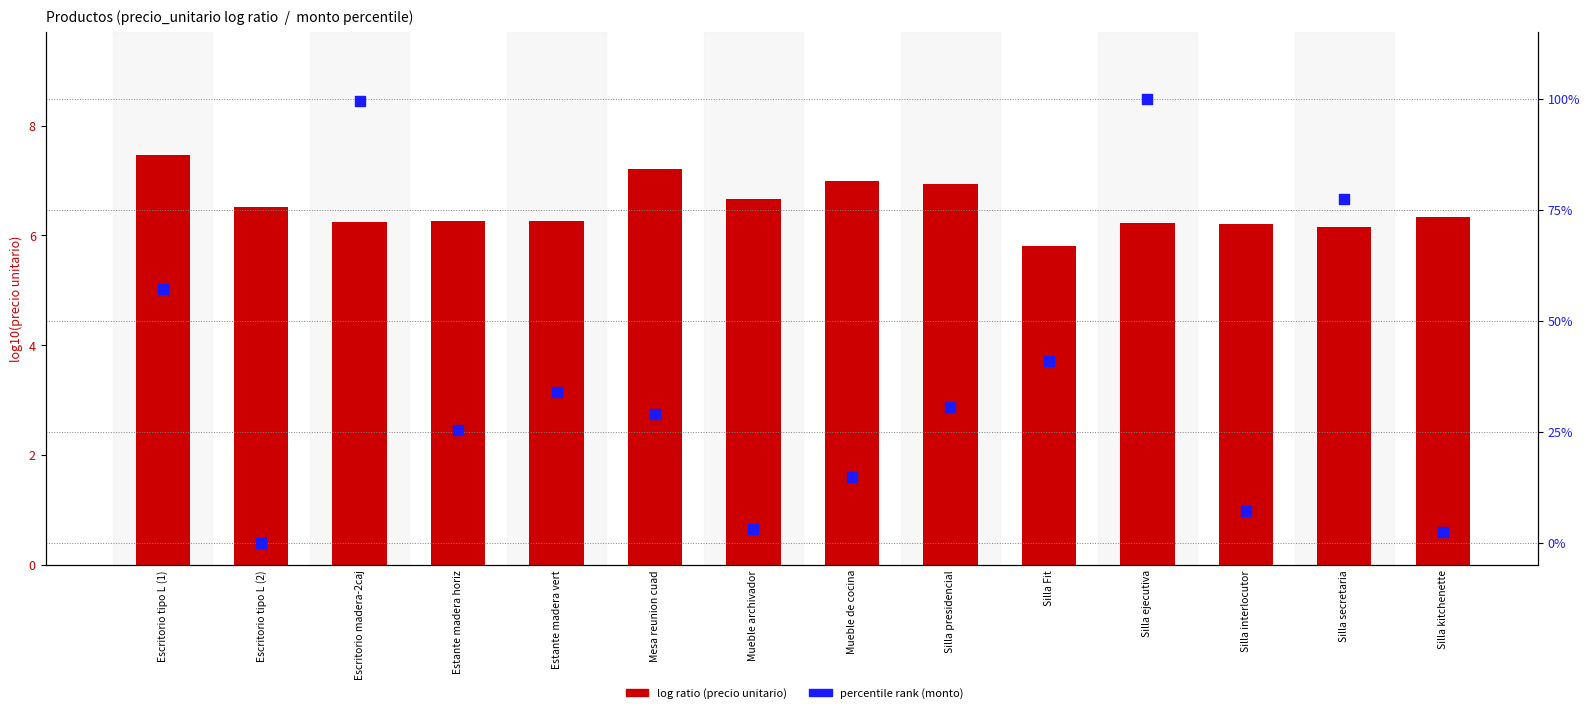

Is the value of percentile rank (monto) at Escritorio tipo L (2) greater than the value of log ratio (precio_unitario) at Silla presidencial?

No